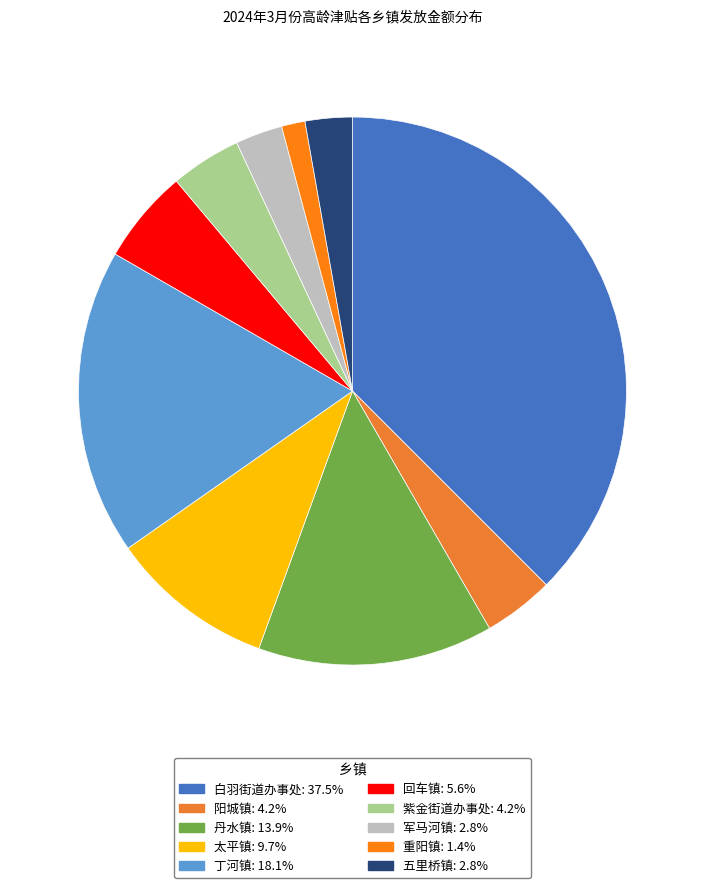

The 五里桥镇 slice represents 3% of the pie. True or false?

True